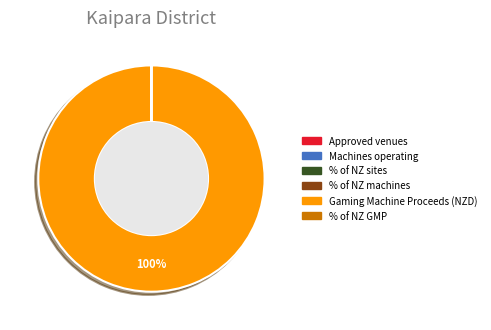

Does any single category account for the majority?

Yes